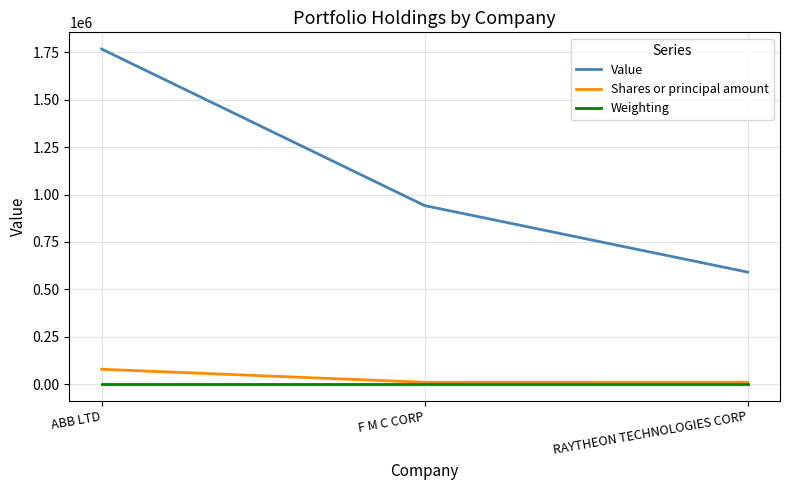

How many lines are shown in the chart?

3